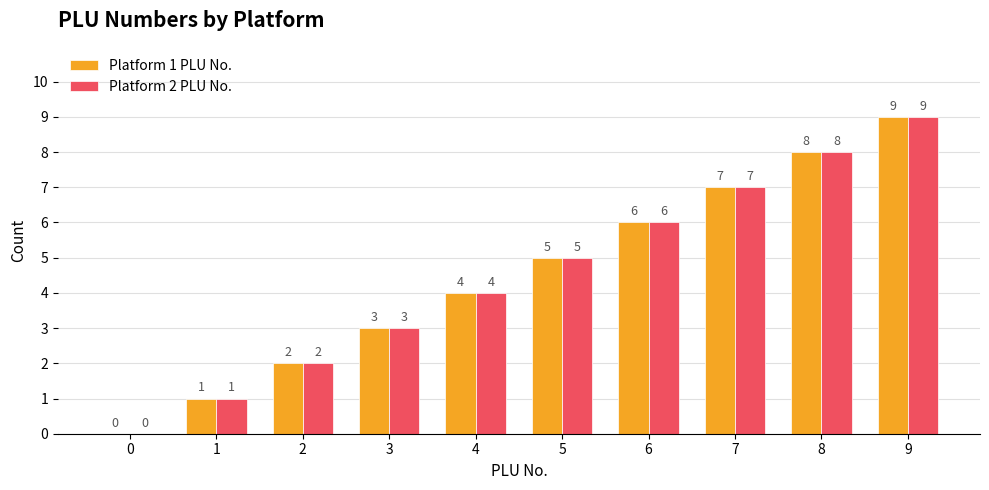

What is the sum of all Platform 1 PLU No. values?

45